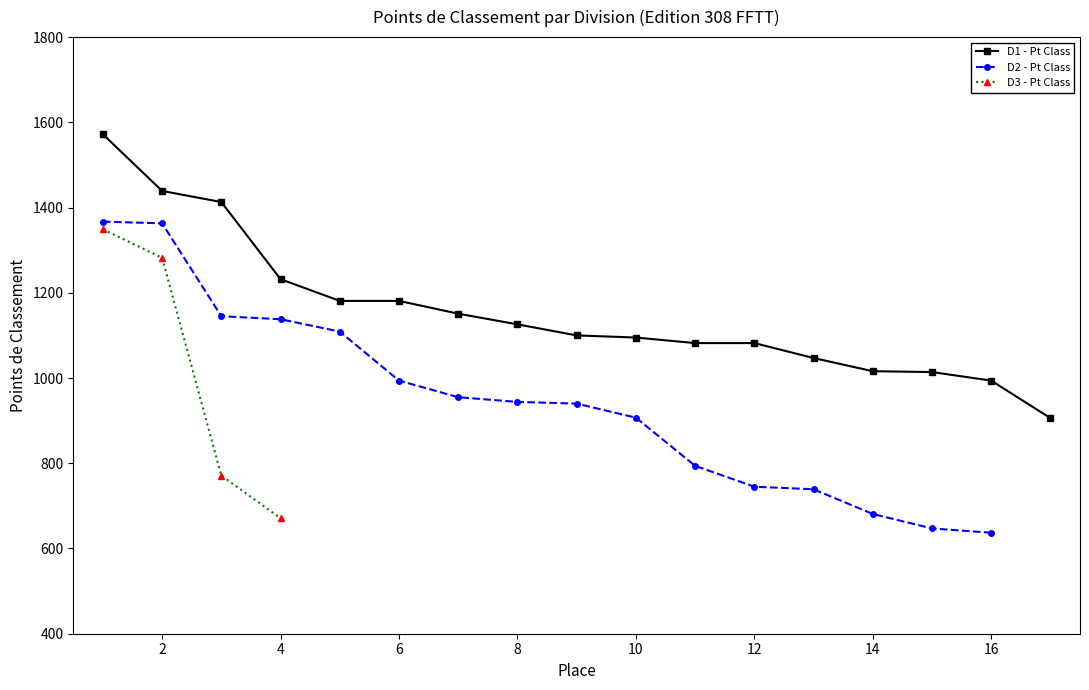

True or false: D3 - Pt Class and D1 - Pt Class cross at least once.

False